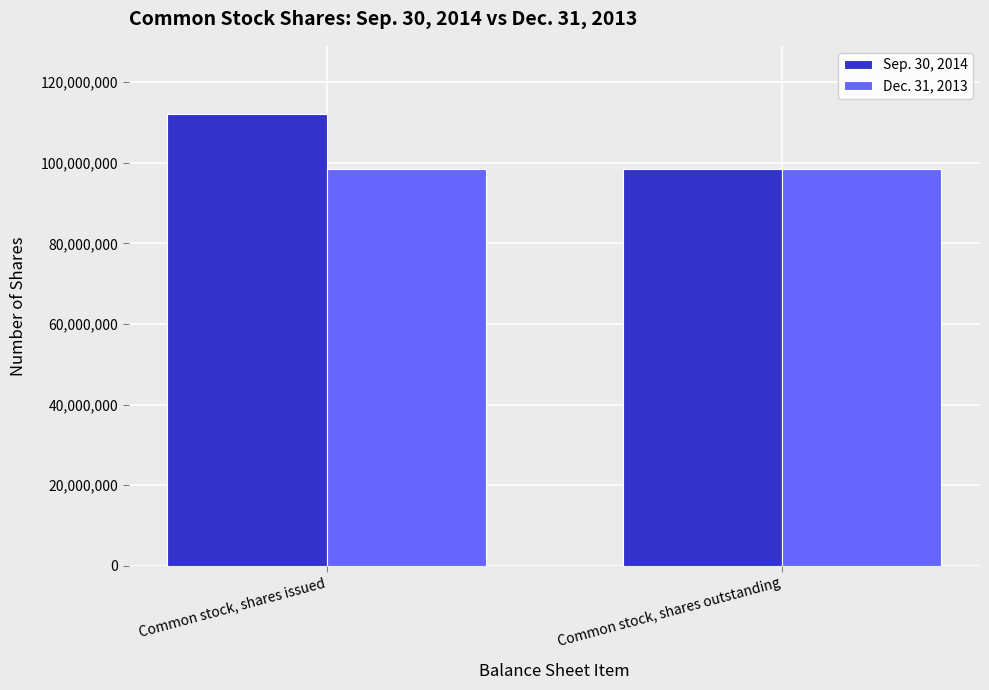

Are the bars grouped side by side (vs. stacked)?

Yes